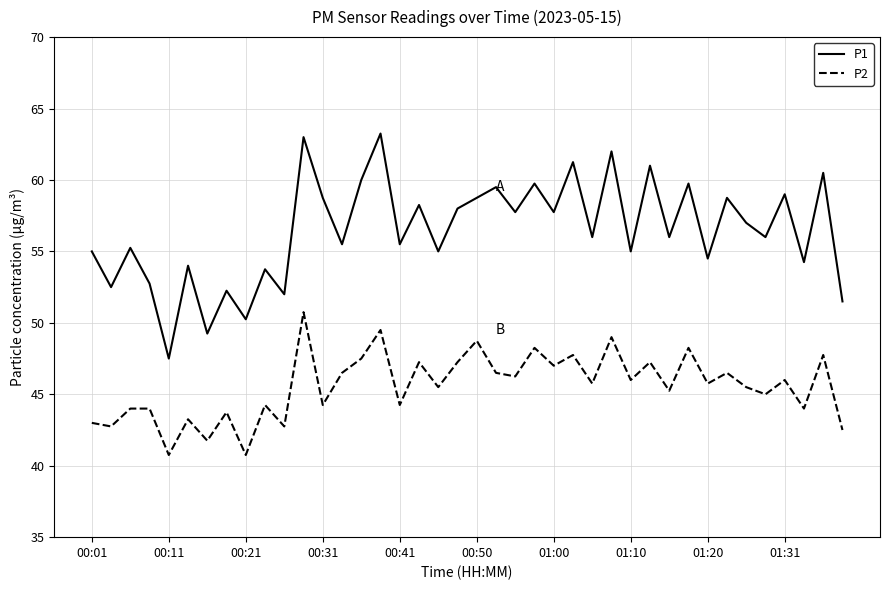

Count the number of categories in the chart.

40